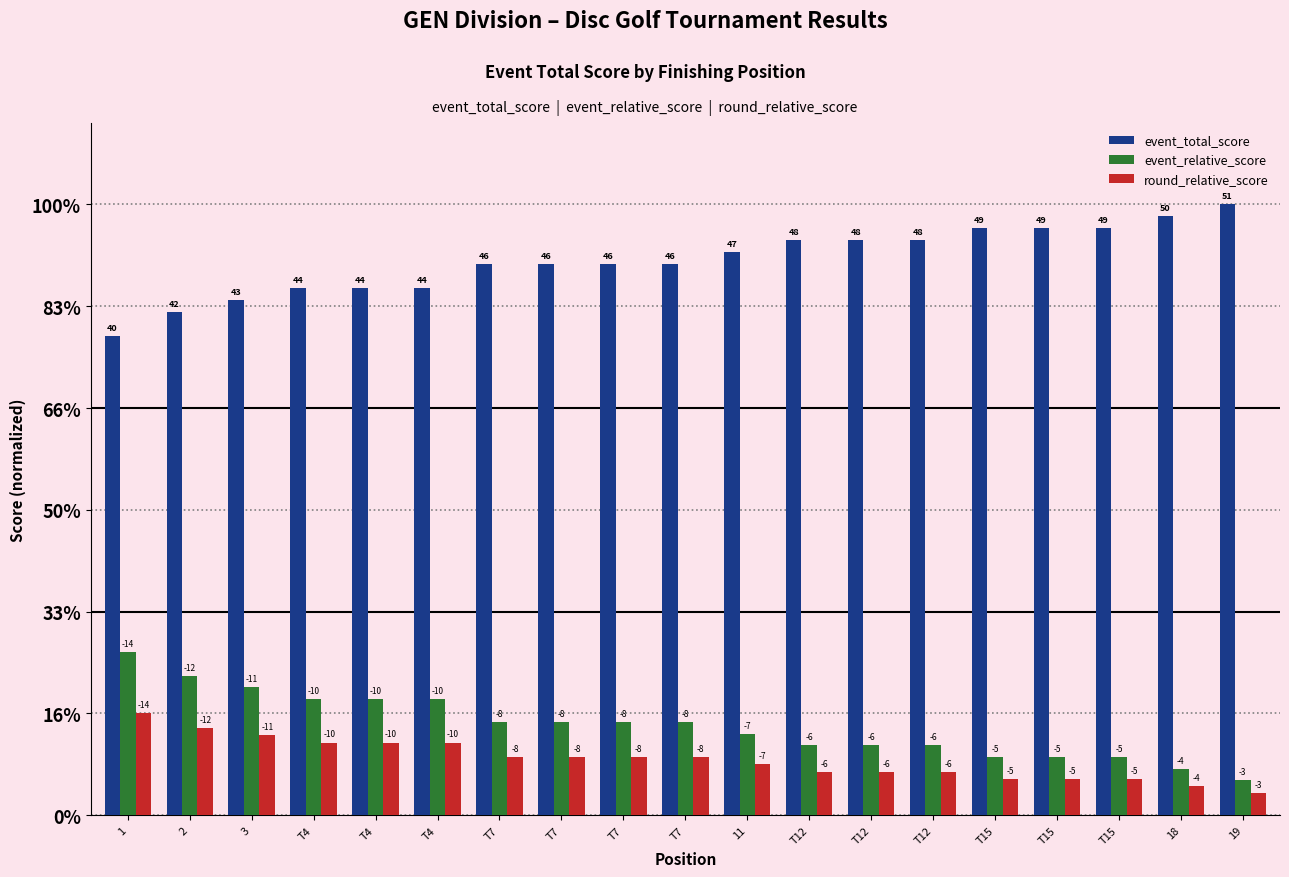

What is the difference between the highest and lowest values at T7?

24.2